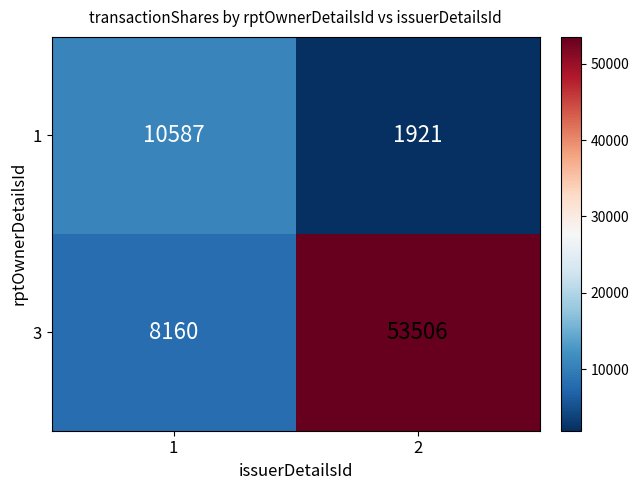

List the labels in order of 1 value, smallest first.

2, 1